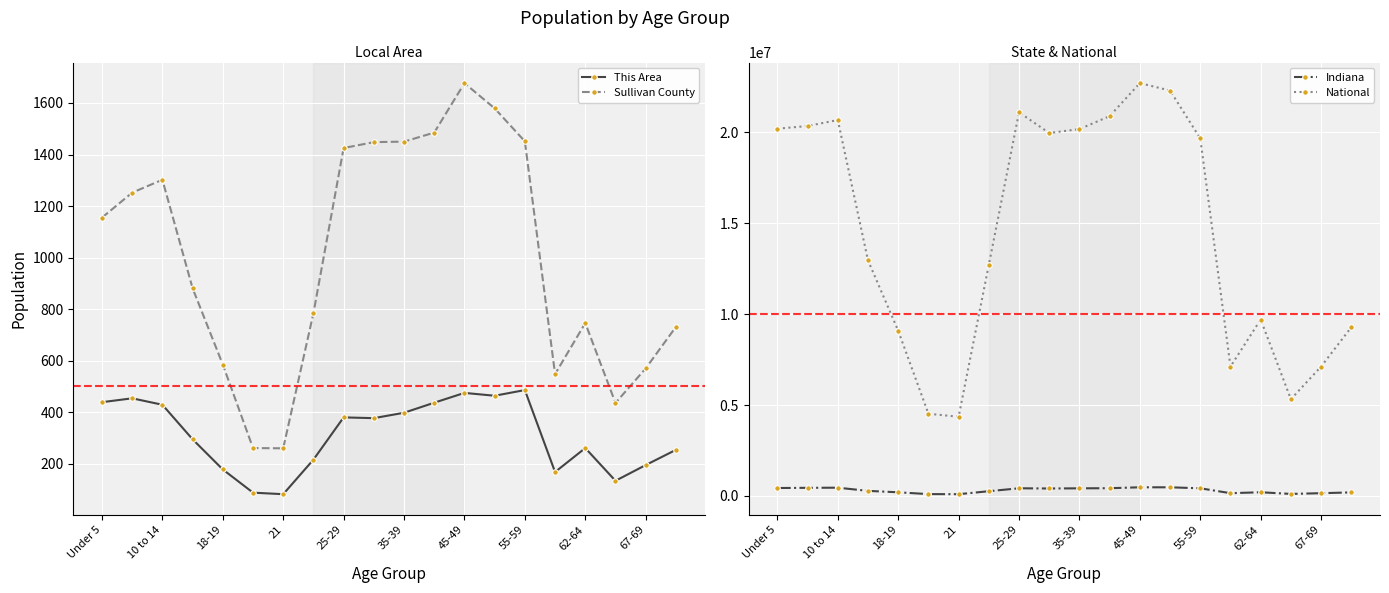

True or false: National has more than 0 points higher than both neighbors.

True